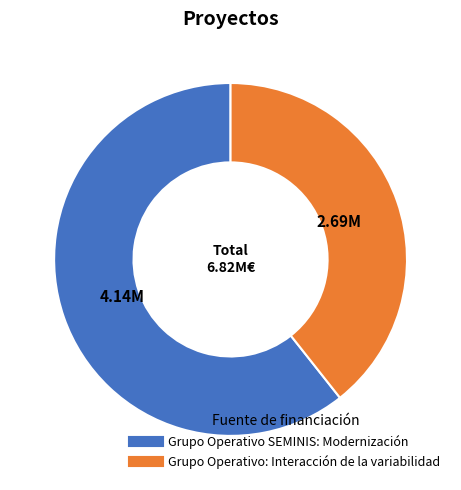

Between Grupo Operativo SEMINIS: Modernización and Grupo Operativo: Interacción de la variabilidad, which is larger?

Grupo Operativo SEMINIS: Modernización